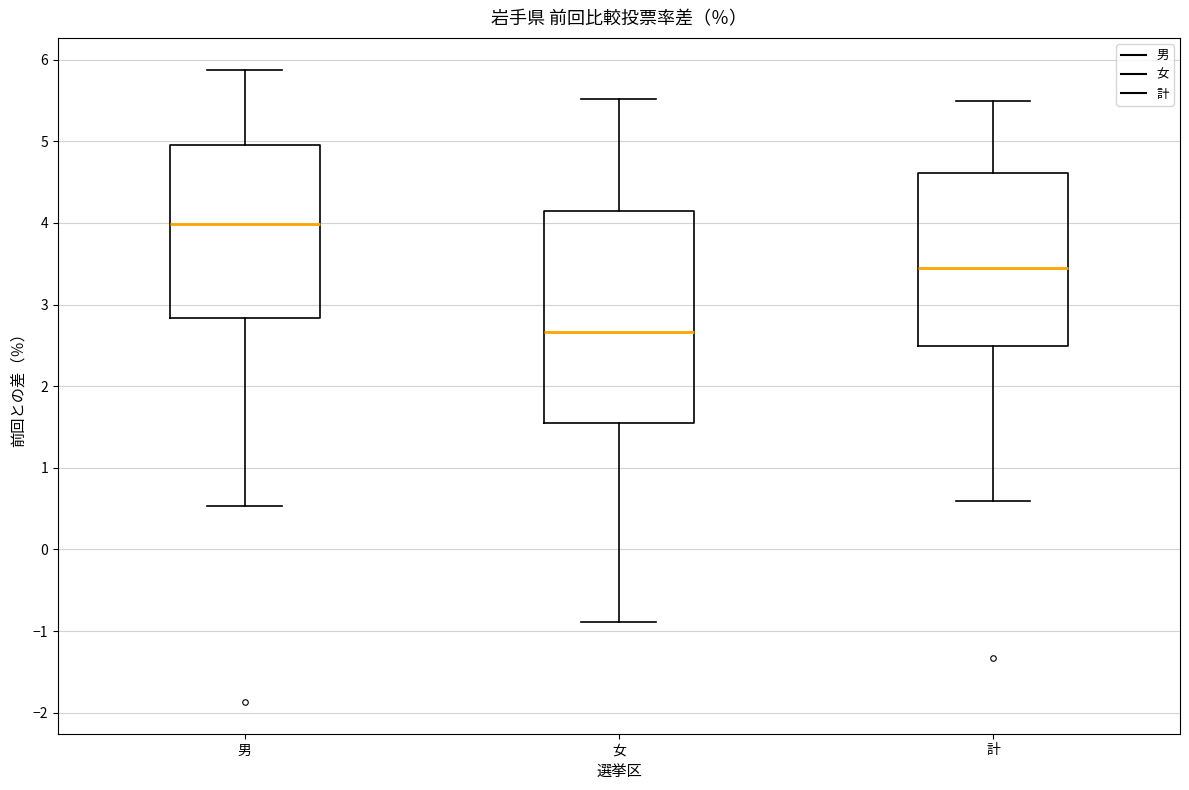

Reading left to right, read every box against the y-axis: the position of its median line, the range the box covers, and the ends of its whiskers. The values are not printed on the chart, so give them approximately, as read against the axis.

男: median 4.0, box 2.8 to 5.0, whiskers 0.5 to 5.9
女: median 2.7, box 1.5 to 4.2, whiskers -0.9 to 5.5
計: median 3.5, box 2.5 to 4.6, whiskers 0.6 to 5.5